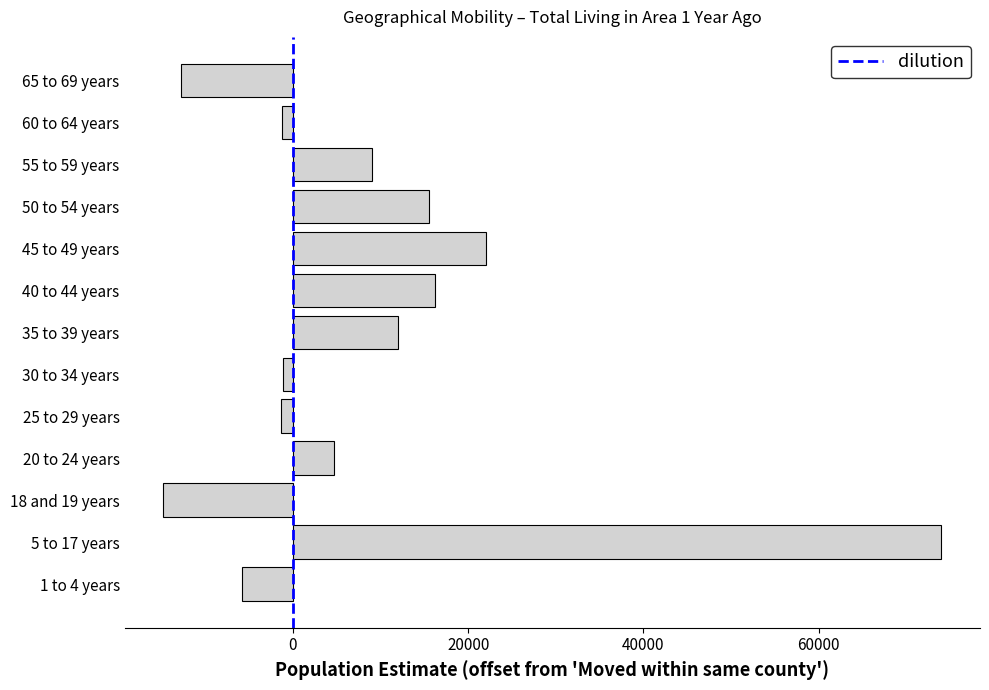

Where is the data nearest to the value 29599?

45 to 49 years